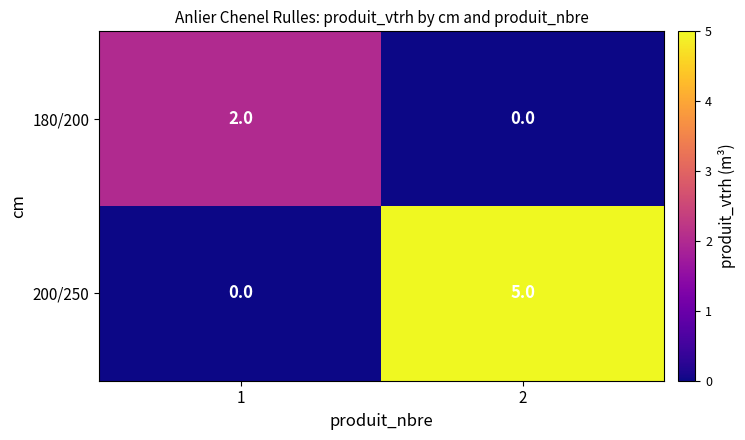

What is the sum of the 200/250 values at 2 and 1?

5